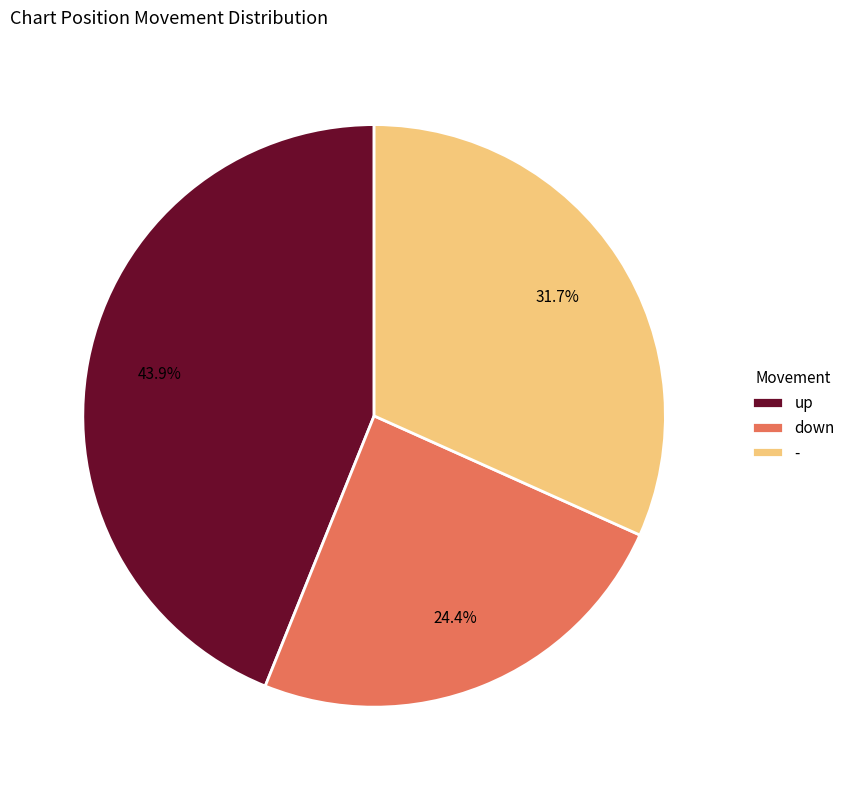

What percentage do - and up together represent?

75.6%